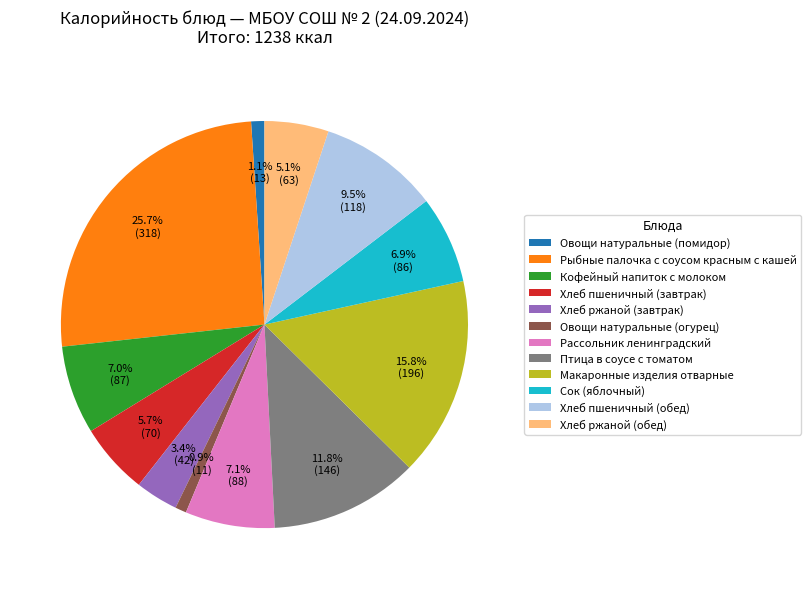

Is there a majority slice in this chart?

No